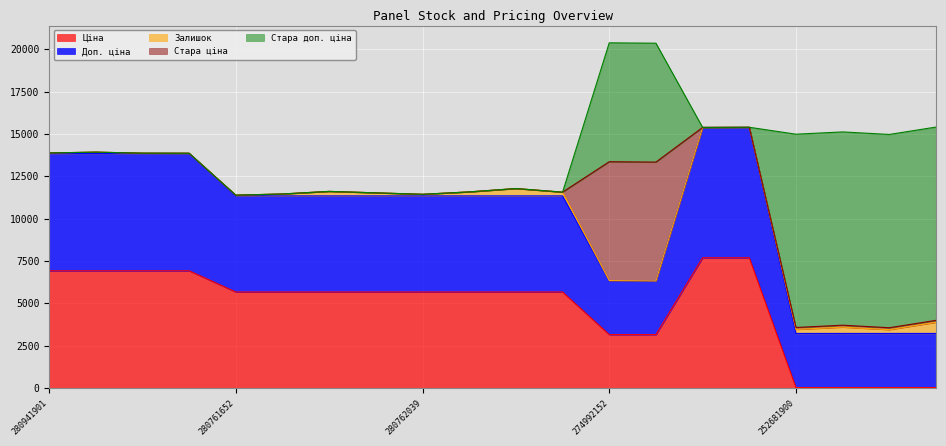

At which category is the sum across all series the highest?

274992152